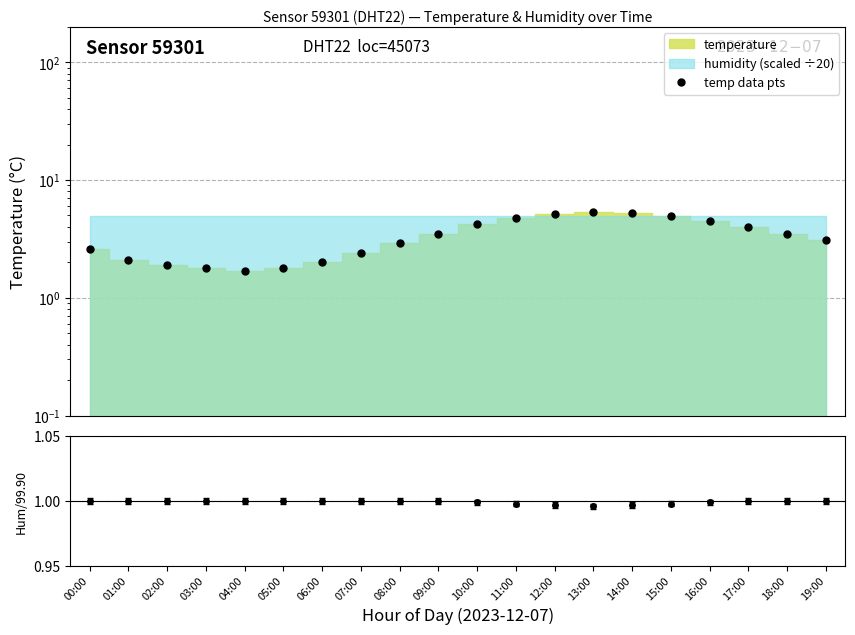

Does the chart display data point markers on the line(s)?

Yes